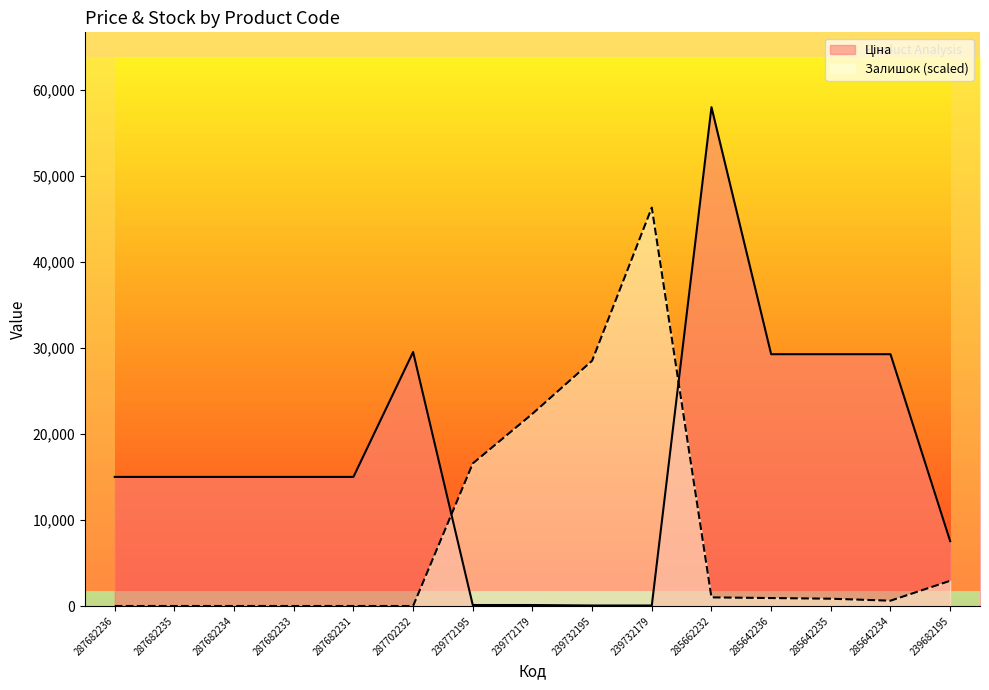

At which category does the chart reach its peak across all series?

285662232